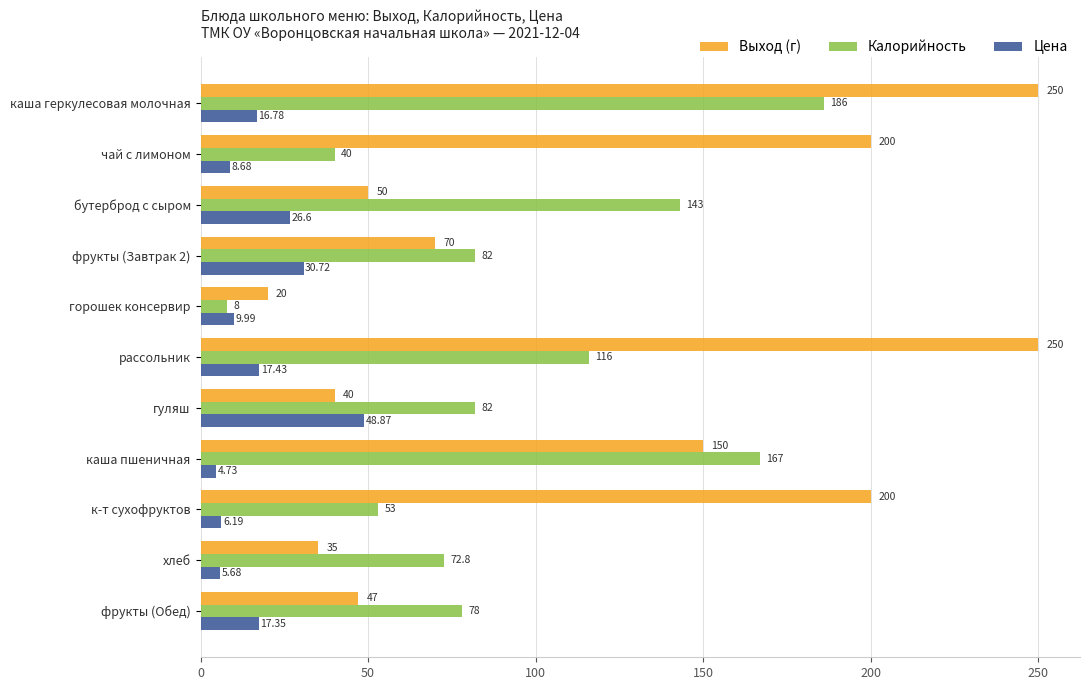

Rank the series by their average value, from highest to lowest.

Выход (г), Калорийность, Цена